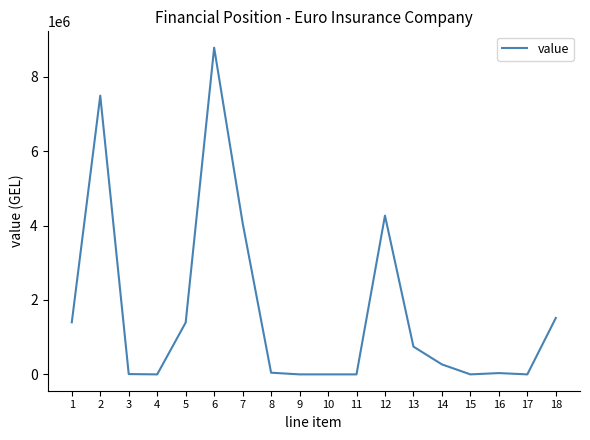

How many values exceed 268296?

9